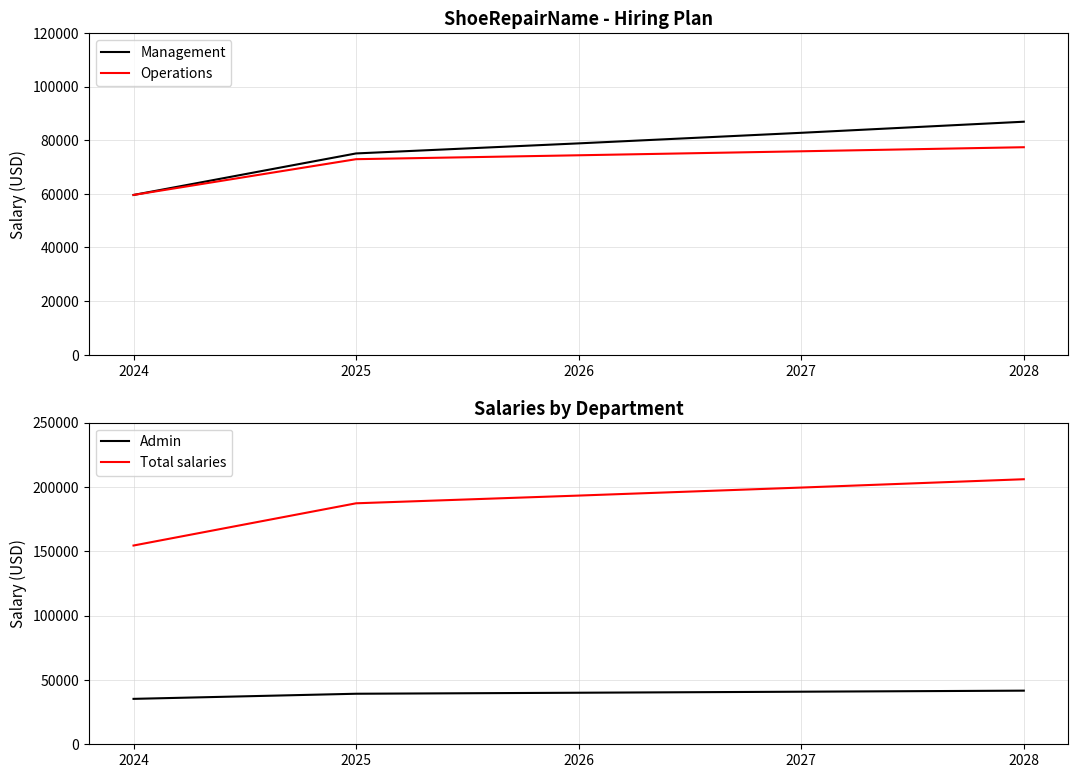

What is the difference between the Operations values at 2027 and 2026?

1487.8